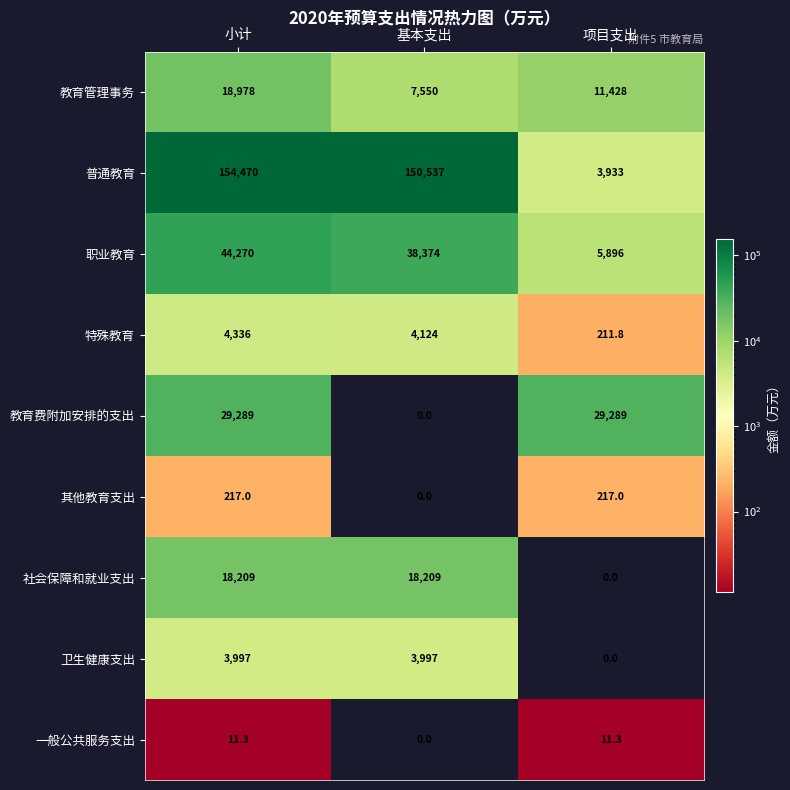

True or false: 职业教育 has a value of 63443.8 at 小计.

False